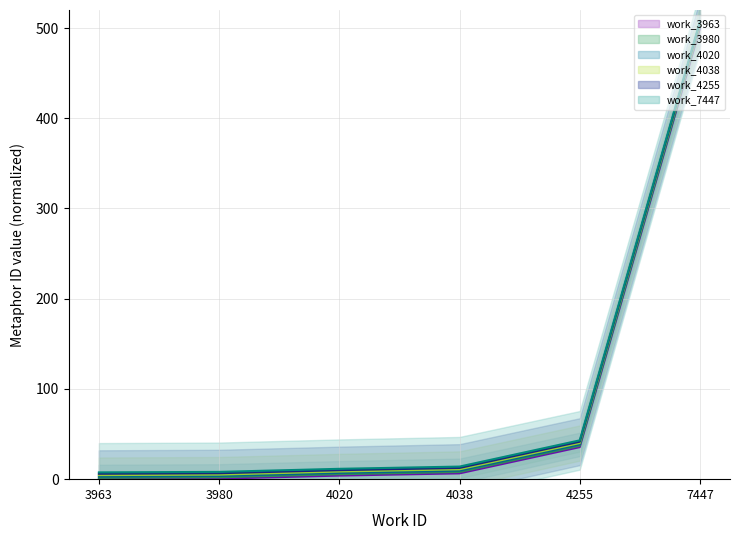

Reading right to left, list all the values displayed in this chart.

work_3963_line: 7447=500.0	4255=35.5	4038=6.4	4020=4.0	3980=0.6	3963=0.0
work_3980_line: 7447=501.5	4255=37.0	4038=7.9	4020=5.5	3980=2.1	3963=1.5
work_4020_line: 7447=503.0	4255=38.5	4038=9.4	4020=7.0	3980=3.6	3963=3.0
work_4038_line: 7447=504.5	4255=40.0	4038=10.9	4020=8.5	3980=5.1	3963=4.5
work_4255_line: 7447=506.0	4255=41.5	4038=12.4	4020=10.0	3980=6.6	3963=6.0
work_7447_line: 7447=507.5	4255=43.0	4038=13.9	4020=11.5	3980=8.1	3963=7.5